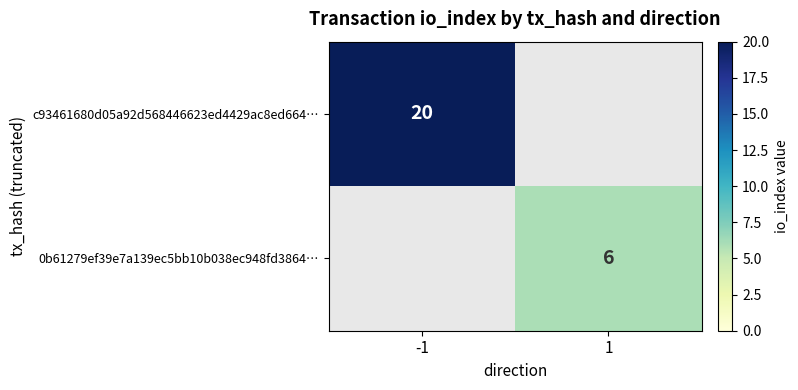

Is it true that c93461680d05a92d568446623ed4429ac8ed664… equals 20 at -1?

True